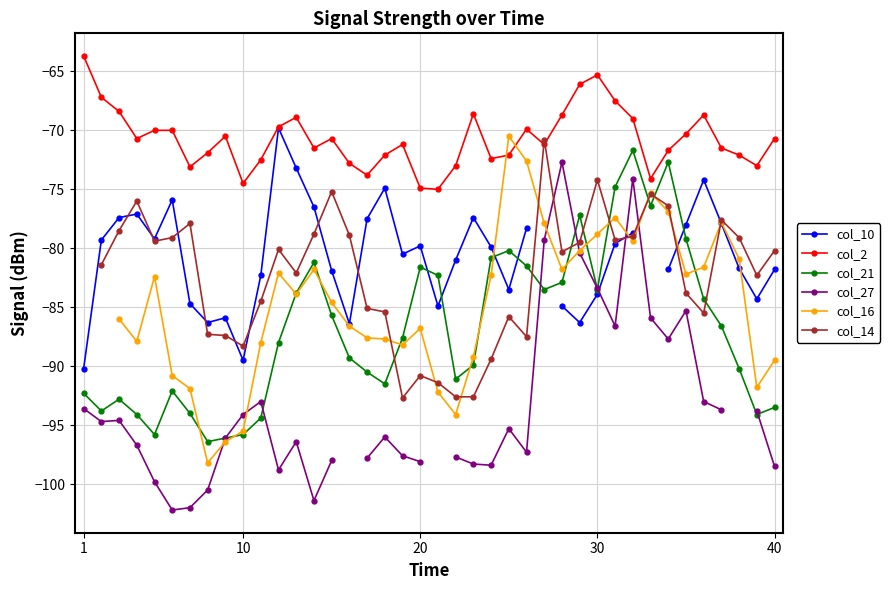

True or false: col_21 and col_2 intersect in this chart.

False